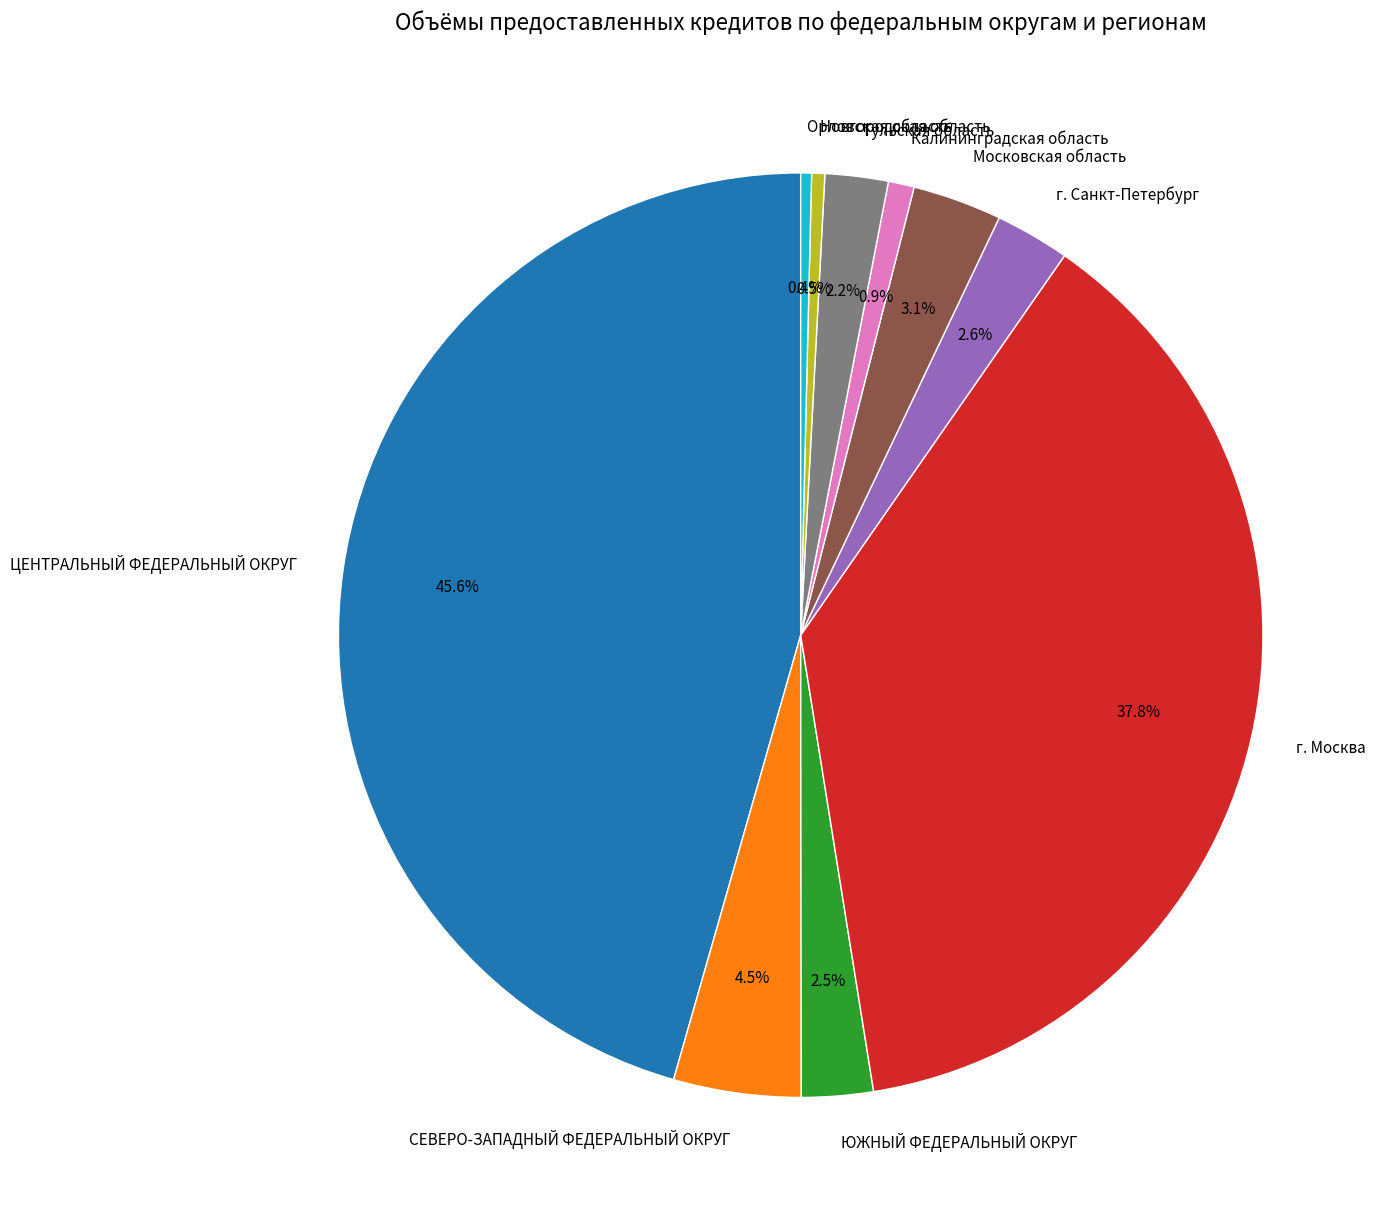

How many segments does this pie chart have?

10